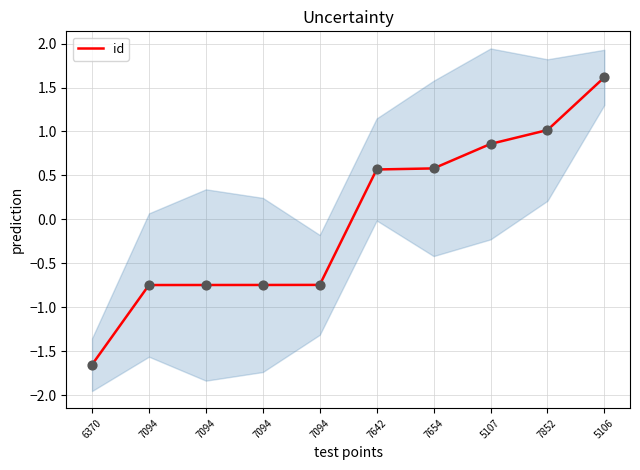

Between 7094 and 7094, which is larger?

7094